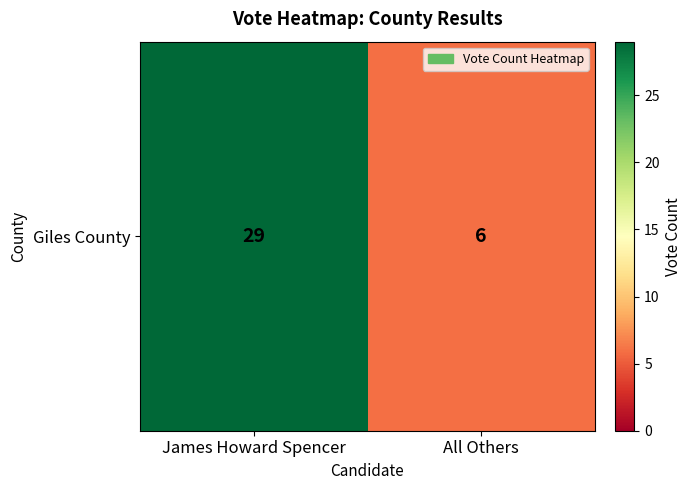

List the labels in order of value, largest first.

James Howard Spencer, All Others